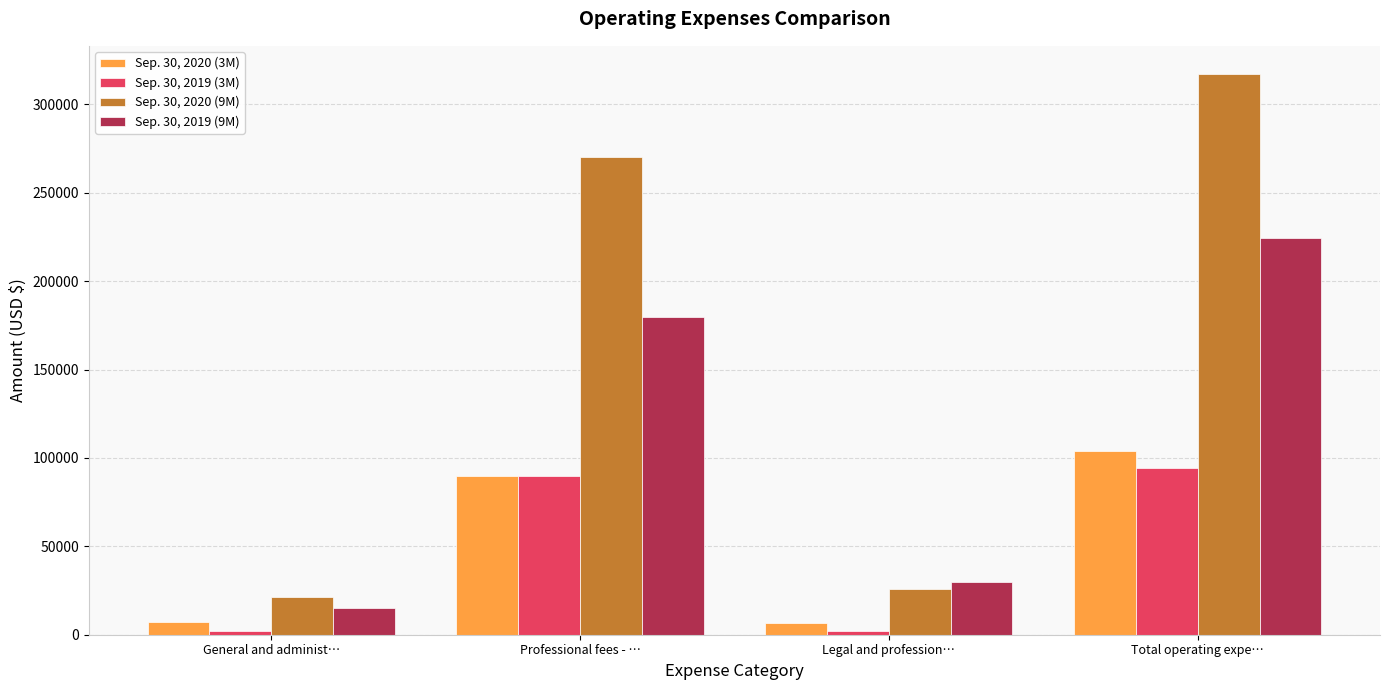

Which series has the widest spread of values?

Sep. 30, 2020 (9M)